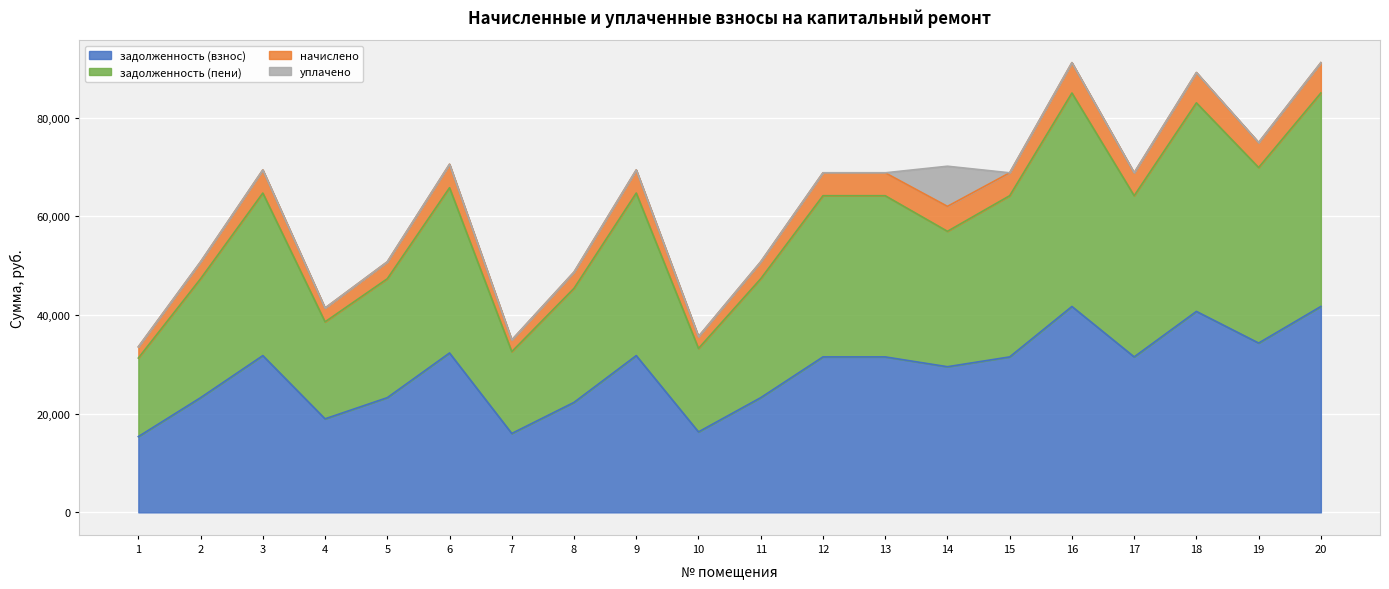

True or false: начислено and задолженность (пени) intersect in this chart.

False